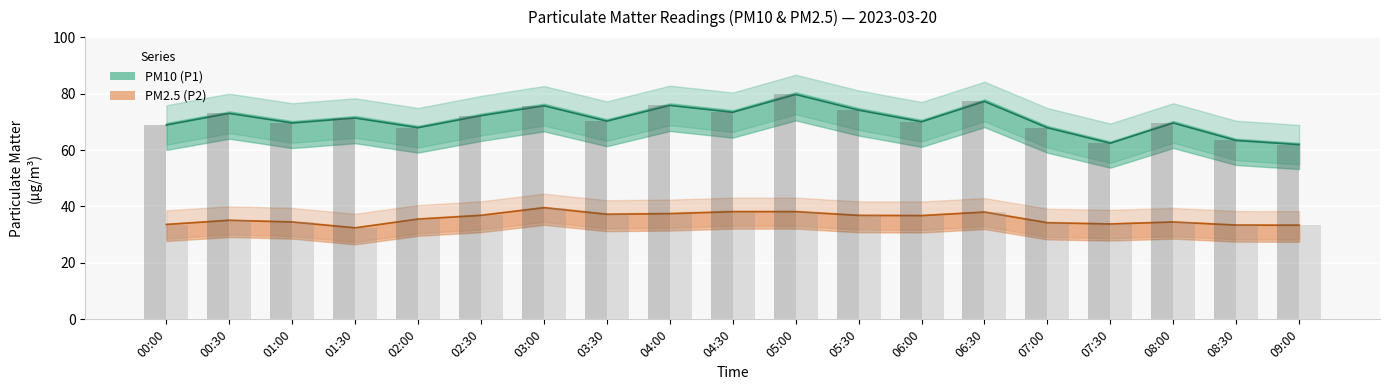

Which series has the largest total across all categories?

PM10 (P1)